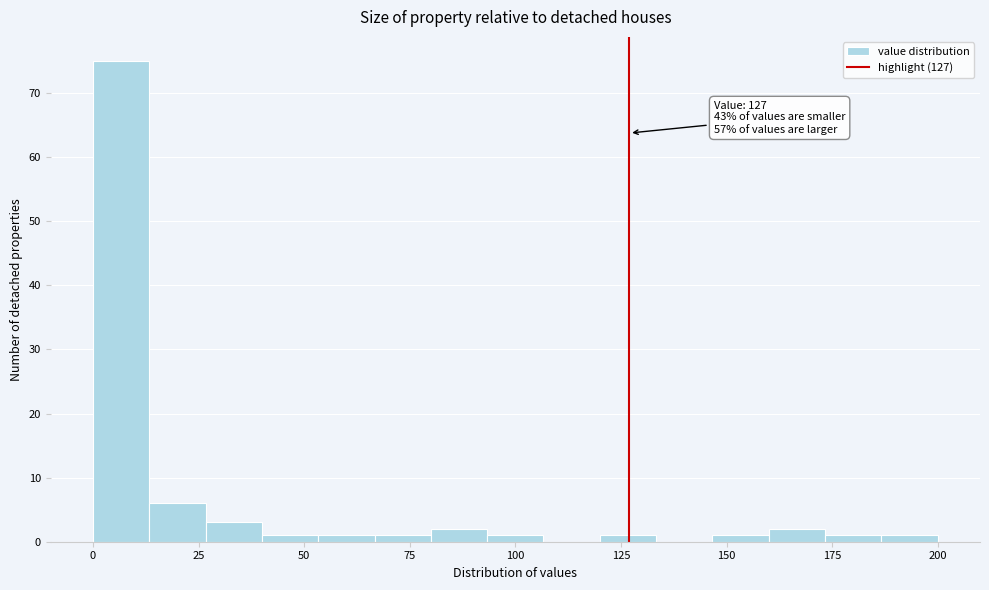

Around what value on the x-axis is the tallest bar? Give the approximate position of its centre, as read against the axis.

5